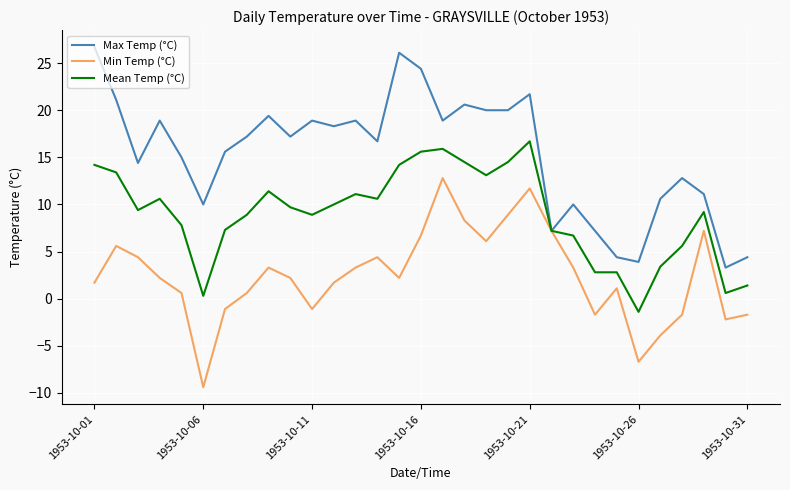

List the series in order of their peak value, lowest first.

Min Temp (°C), Mean Temp (°C), Max Temp (°C)